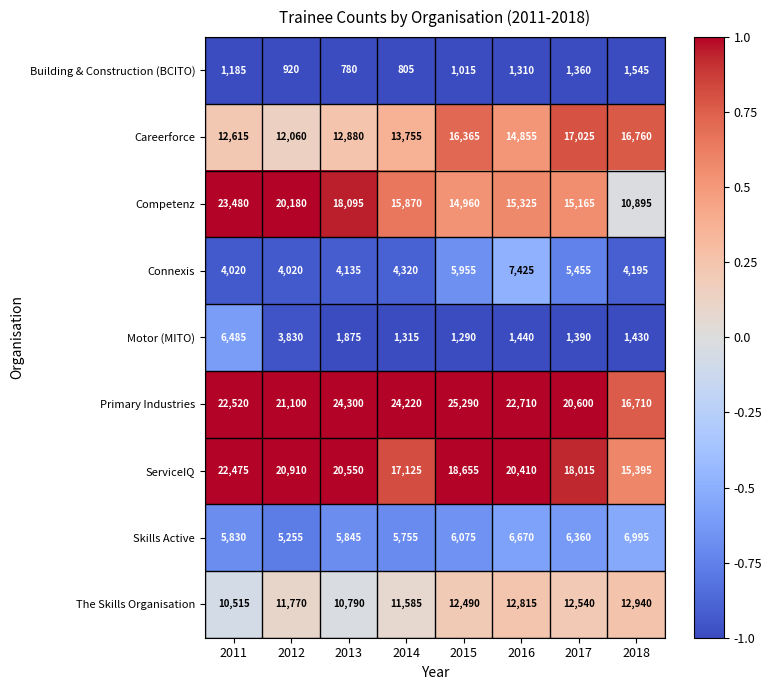

Where is Competenz nearest to the value 17187?

2013